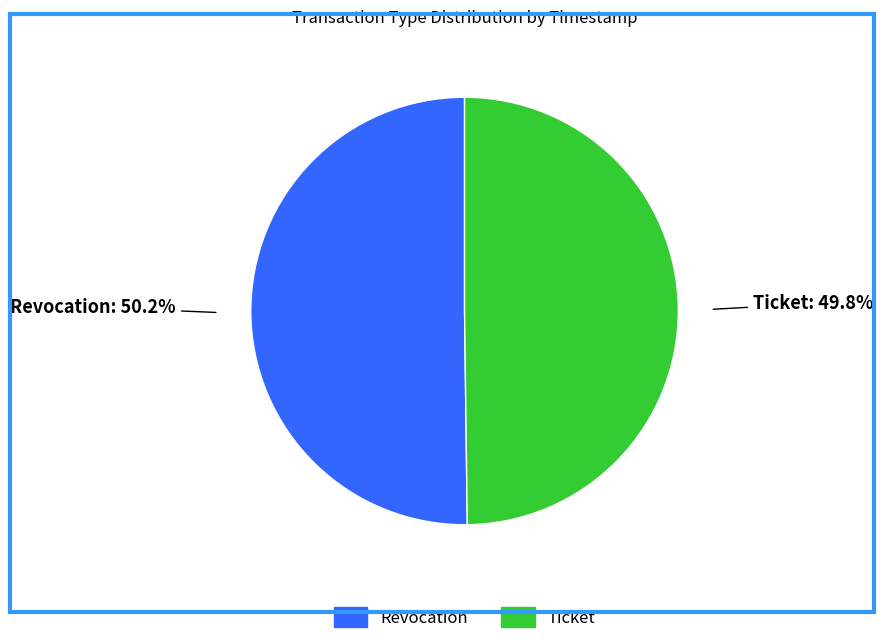

What percentage is the Ticket slice, to the nearest percent?

50%